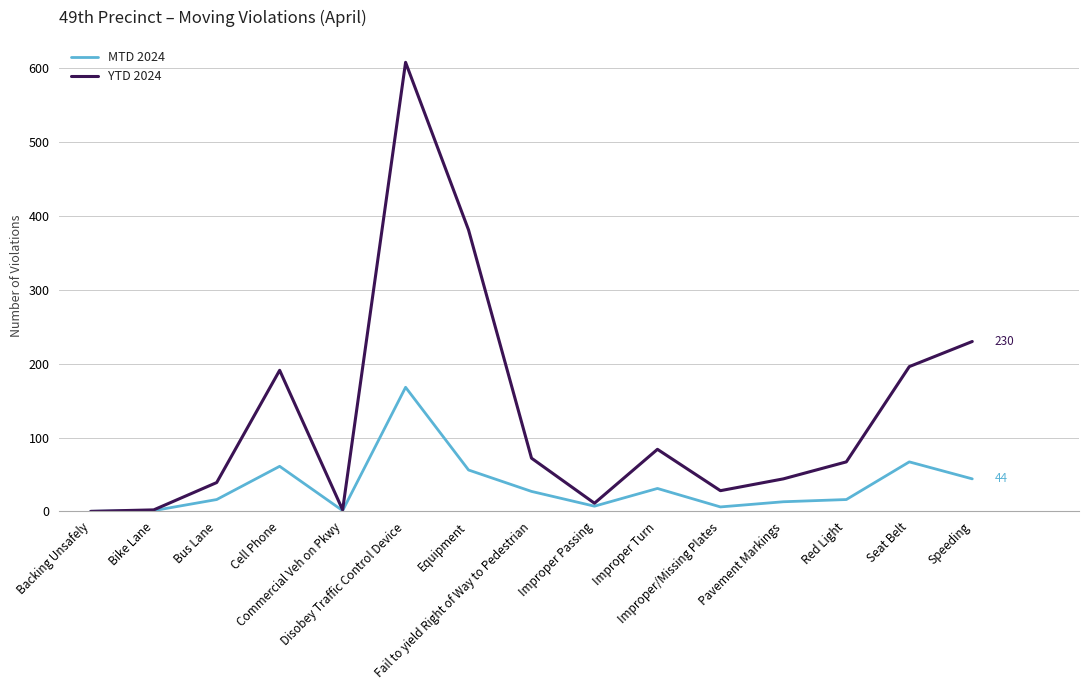

List the series in order of their overall mean, lowest first.

MTD 2024, YTD 2024